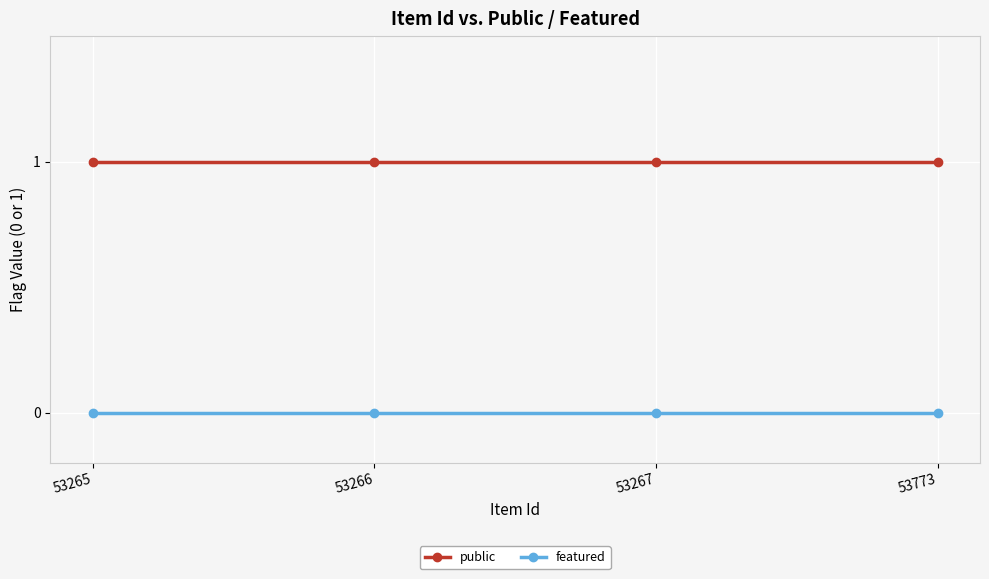

True or false: featured and public cross at least once.

False